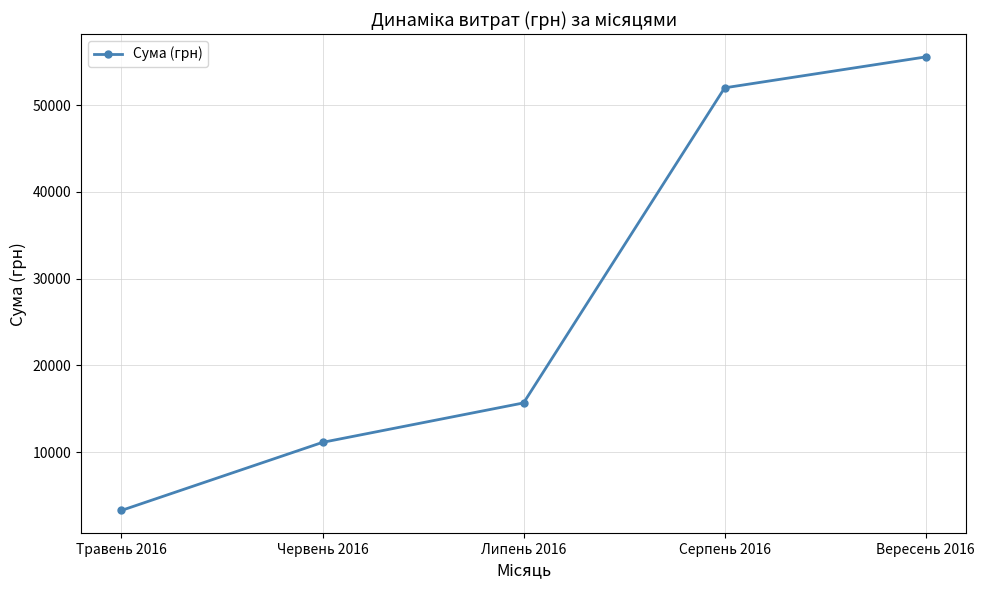

True or false: the data has more than 0 interior local peaks.

False